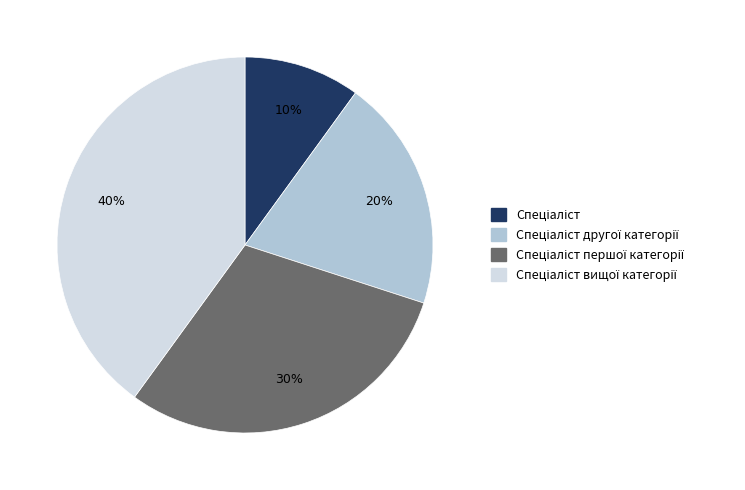

To the nearest percent, what is the average slice percentage?

25%